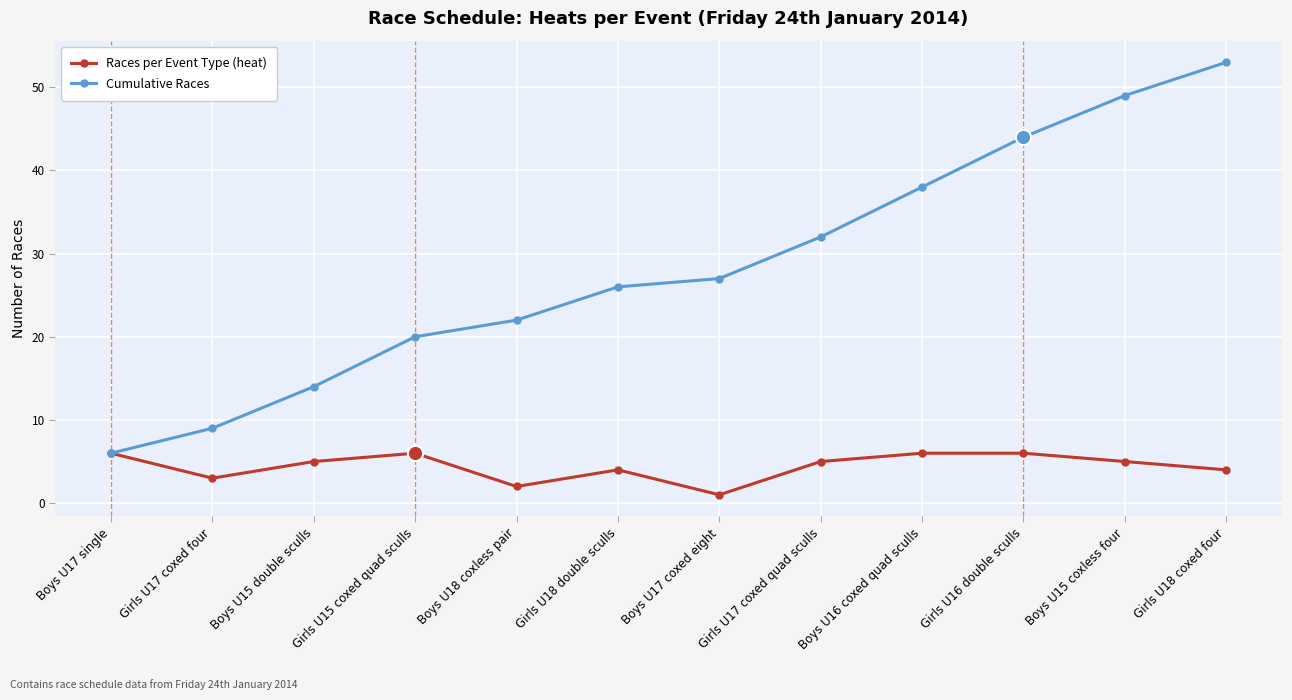

What value does the Races per Event Type (heat) series have at Boys U18 coxless pair?

2